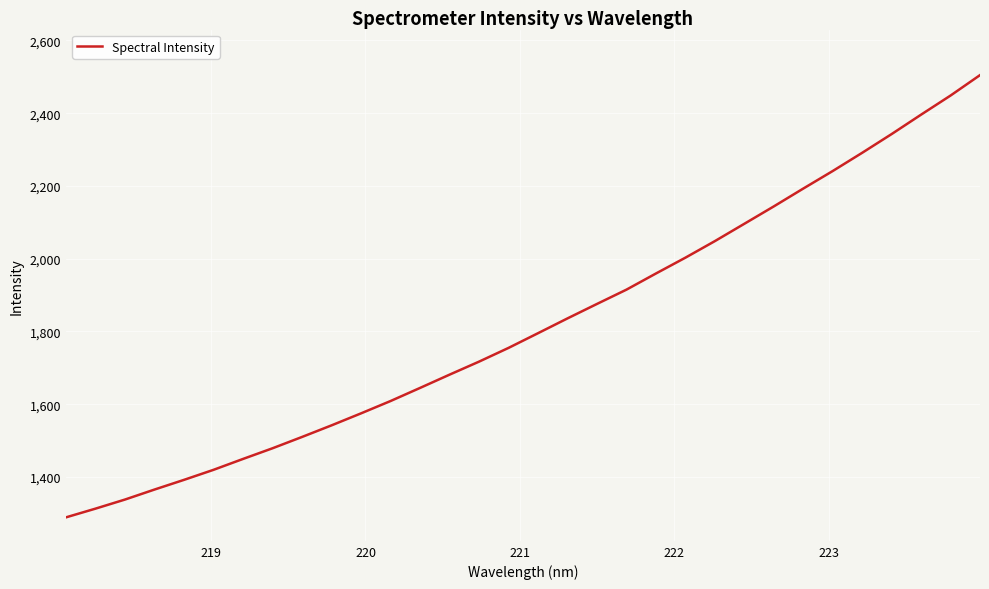

What is the maximum value shown in the chart?

2504.6